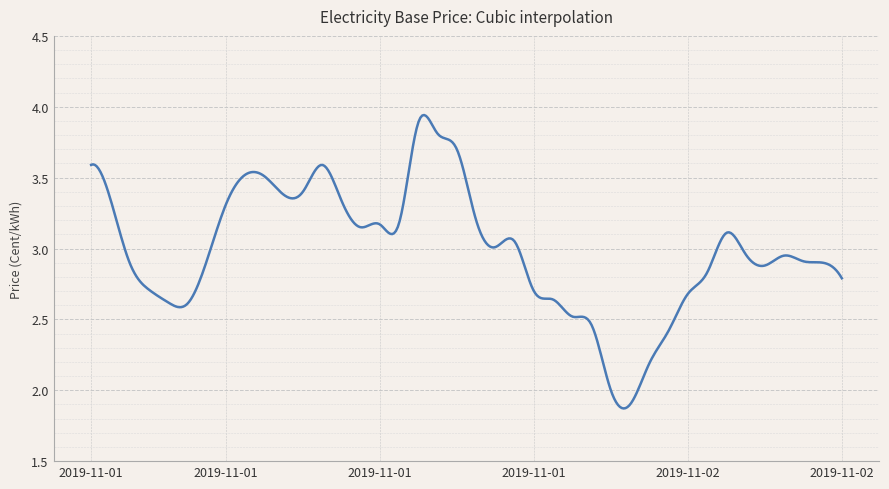

What is the minimum value shown in the chart?

1.9